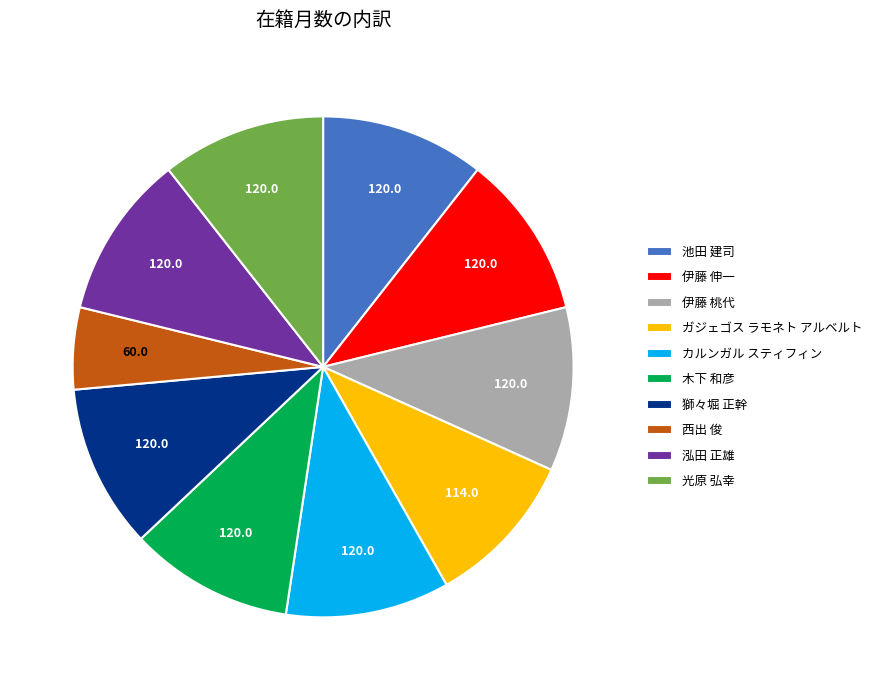

What is the smallest slice in the pie chart?

西出 俊